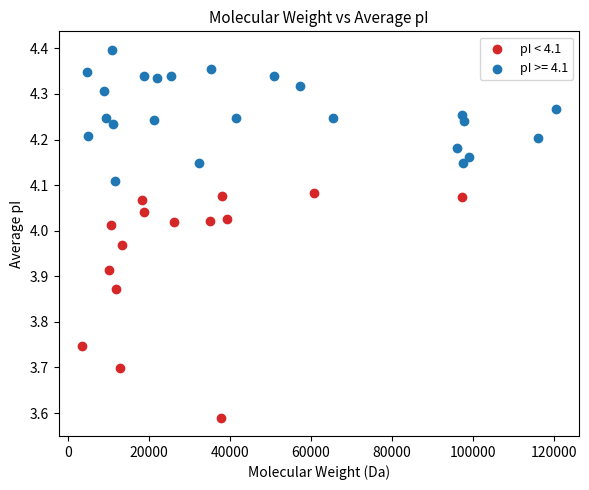

Which series contains the lowest Y value?

pI < 4.1